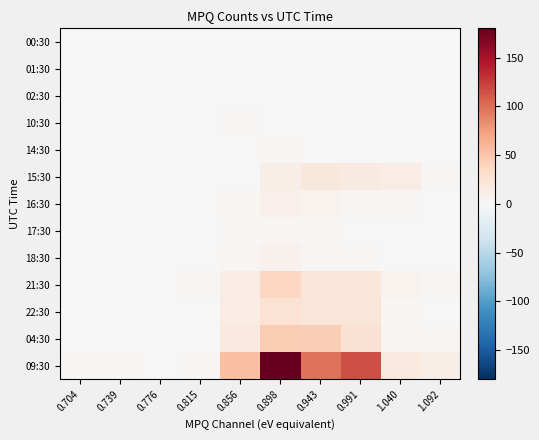

Reading left to right, what are all the values shown in this chart?

00:30: 0.704=0	0.739=0	0.776=0	0.815=0	0.856=0	0.898=0	0.943=0	0.991=0	1.040=0	1.092=0
01:30: 0.704=0	0.739=0	0.776=0	0.815=0	0.856=0	0.898=0	0.943=0	0.991=0	1.040=0	1.092=0
02:30: 0.704=0	0.739=0	0.776=0	0.815=1	0.856=0	0.898=1	0.943=1	0.991=0	1.040=0	1.092=0
10:30: 0.704=0	0.739=0	0.776=0	0.815=1	0.856=2	0.898=0	0.943=1	0.991=0	1.040=0	1.092=0
14:30: 0.704=0	0.739=0	0.776=0	0.815=1	0.856=1	0.898=3	0.943=0	0.991=0	1.040=0	1.092=0
15:30: 0.704=0	0.739=1	0.776=0	0.815=1	0.856=0	0.898=10	0.943=21	0.991=16	1.040=14	1.092=2
16:30: 0.704=0	0.739=0	0.776=0	0.815=0	0.856=3	0.898=9	0.943=6	0.991=3	1.040=2	1.092=0
17:30: 0.704=0	0.739=0	0.776=0	0.815=0	0.856=2	0.898=4	0.943=4	0.991=0	1.040=0	1.092=0
18:30: 0.704=0	0.739=0	0.776=1	0.815=0	0.856=4	0.898=8	0.943=2	0.991=2	1.040=1	1.092=0
21:30: 0.704=0	0.739=0	0.776=0	0.815=3	0.856=13	0.898=37	0.943=22	0.991=22	1.040=7	1.092=4
22:30: 0.704=0	0.739=0	0.776=0	0.815=0	0.856=13	0.898=26	0.943=22	0.991=22	1.040=4	1.092=0
04:30: 0.704=0	0.739=0	0.776=0	0.815=0	0.856=18	0.898=45	0.943=44	0.991=27	1.040=3	1.092=4
09:30: 0.704=3	0.739=4	0.776=1	0.815=2	0.856=54	0.898=180	0.943=98	0.991=116	1.040=17	1.092=11